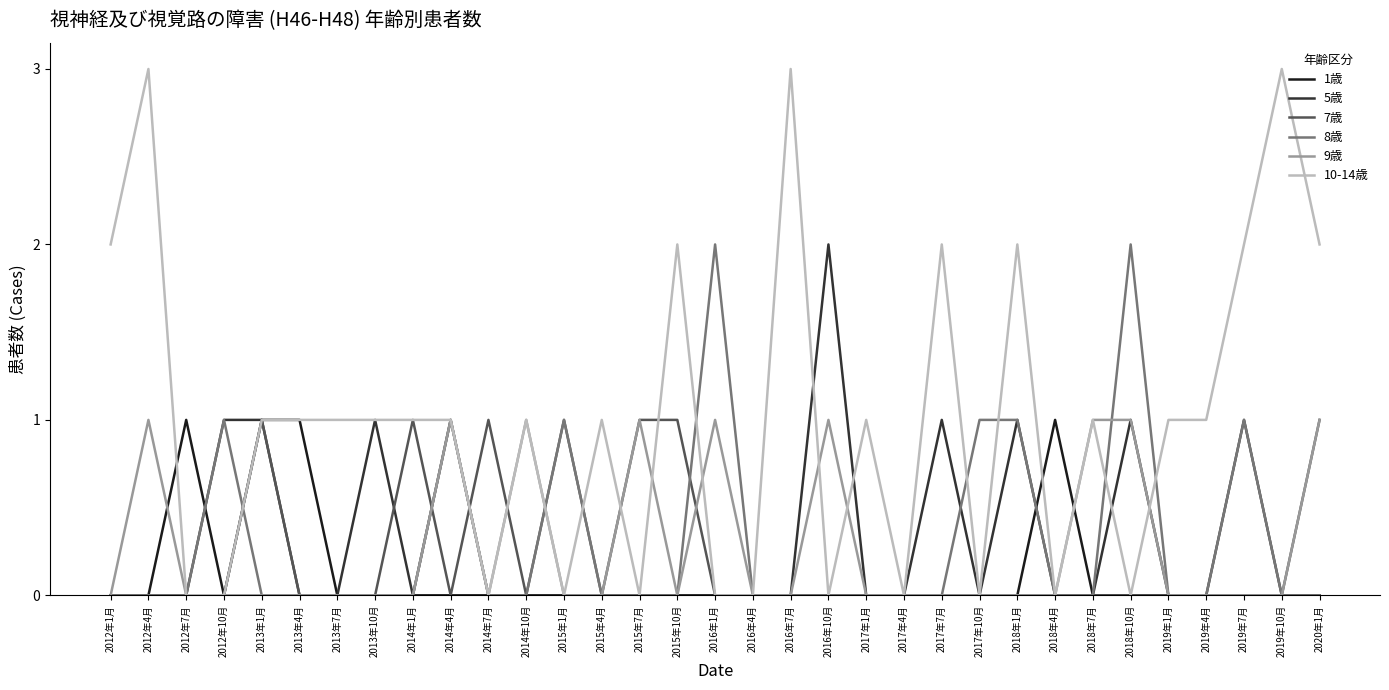

Is the value of 10-14歳 at 2013年4月 greater than the value of 7歳 at 2012年10月?

Yes